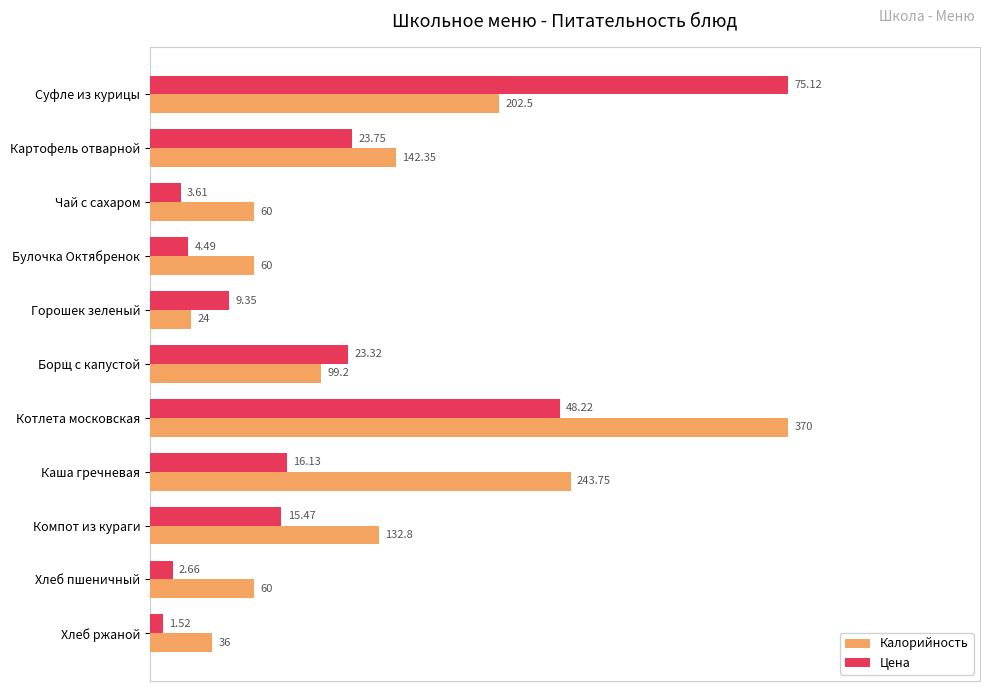

What are all the series names shown in the legend?

Калорийность, Цена